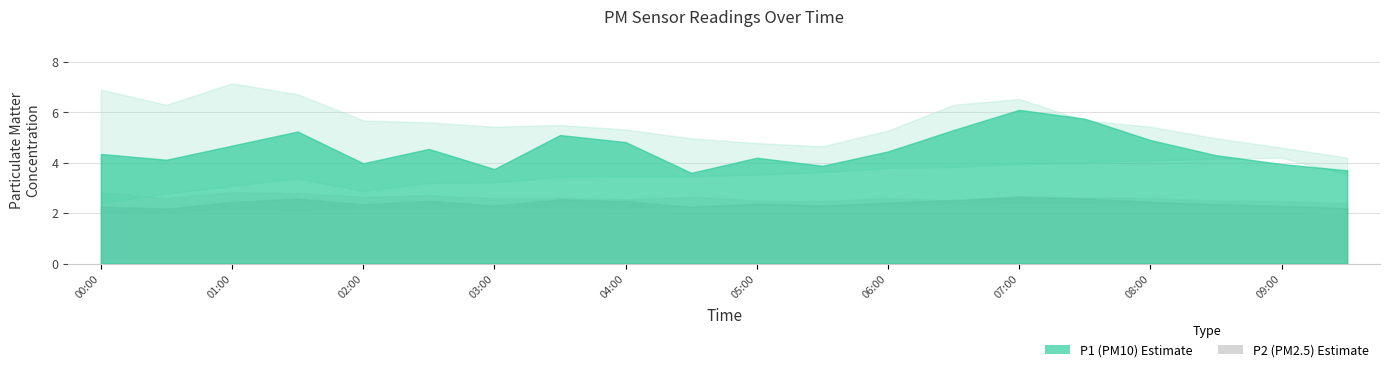

Which series changed the most between 00:00 and 03:00?

P1_upper